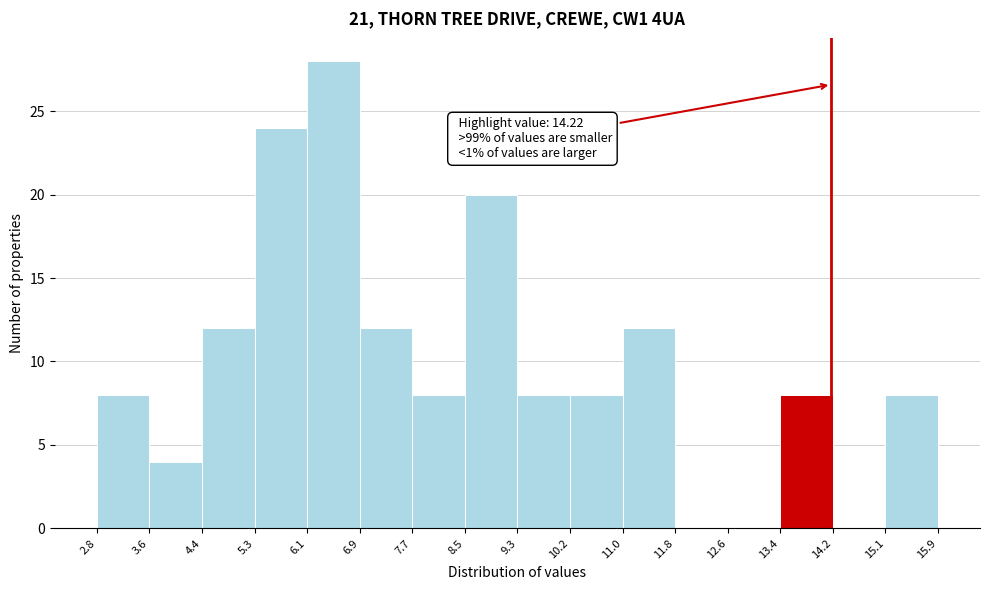

Which range on the x-axis has the tallest bar?

6.1 to 6.9